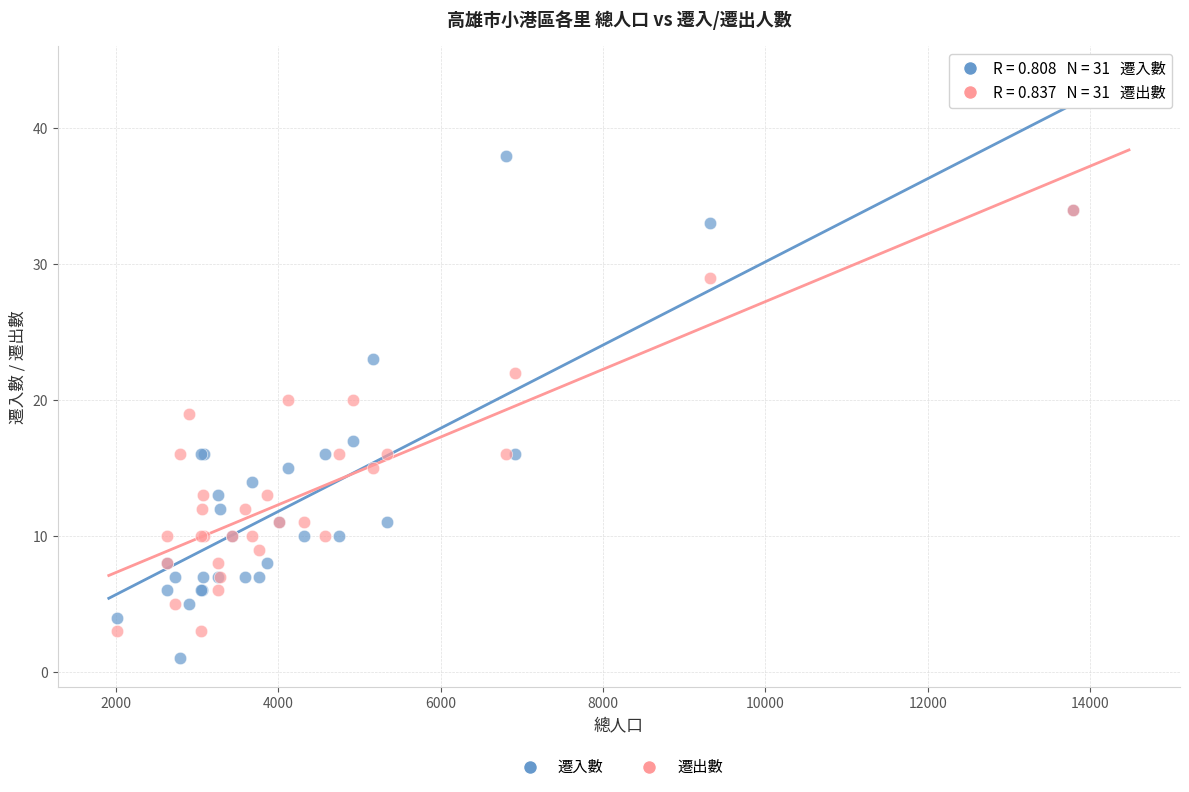

What are all the series names shown in the legend?

遷入數, 遷出數